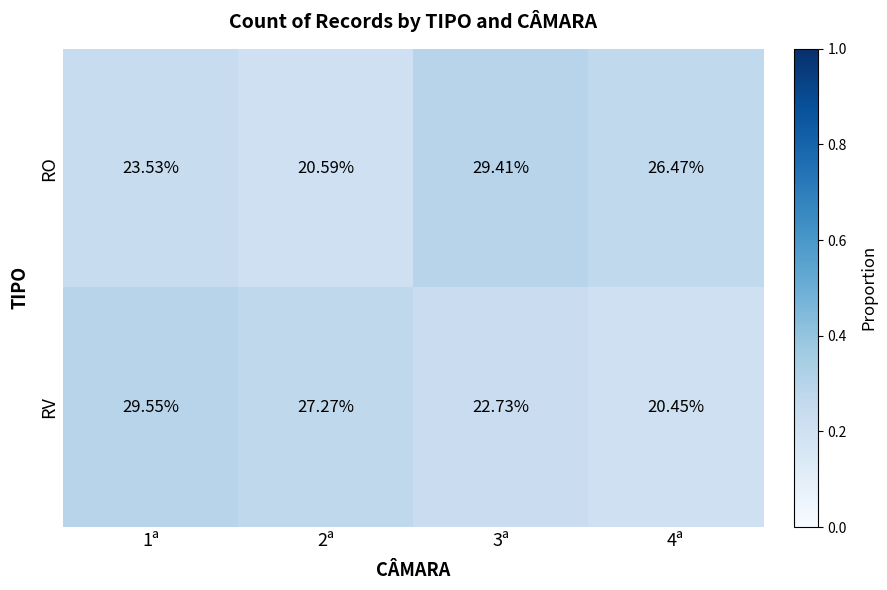

Rank the series at 2ª from lowest to highest value.

RO, RV